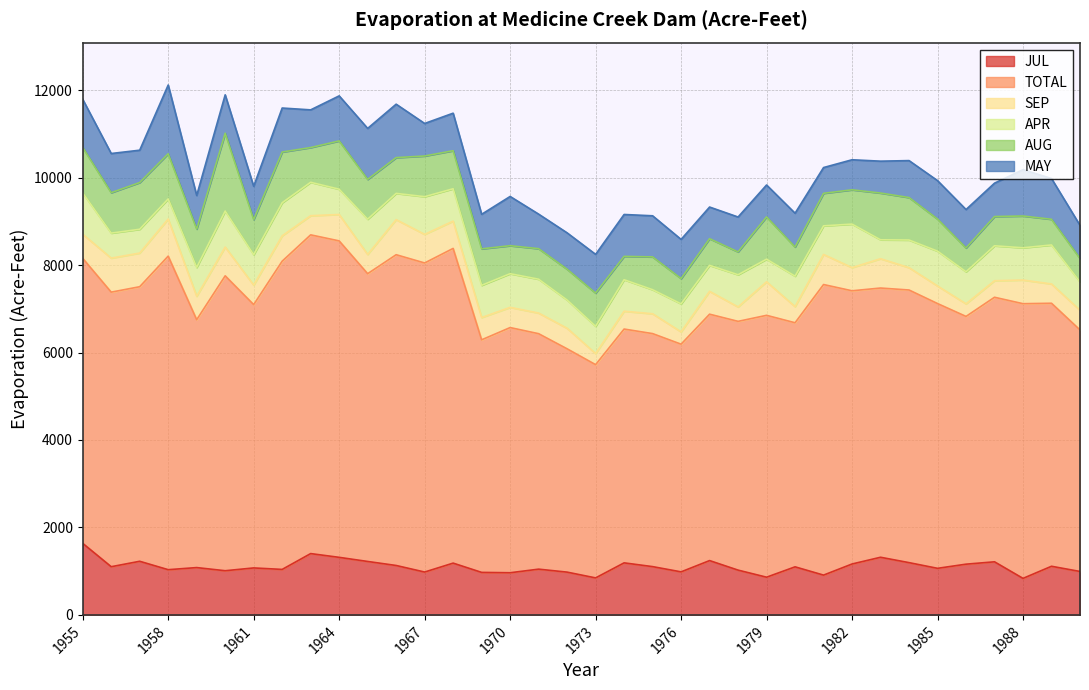

The JUL series shows 670 at 1976. True or false?

False